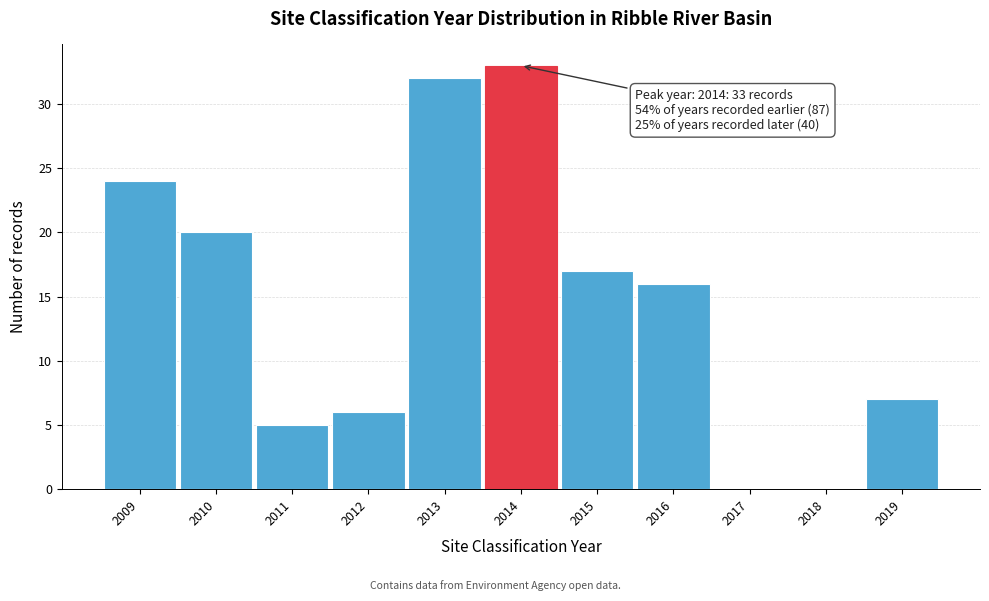

Over which range of the x-axis is the bar tallest?

2013.5 to 2014.5